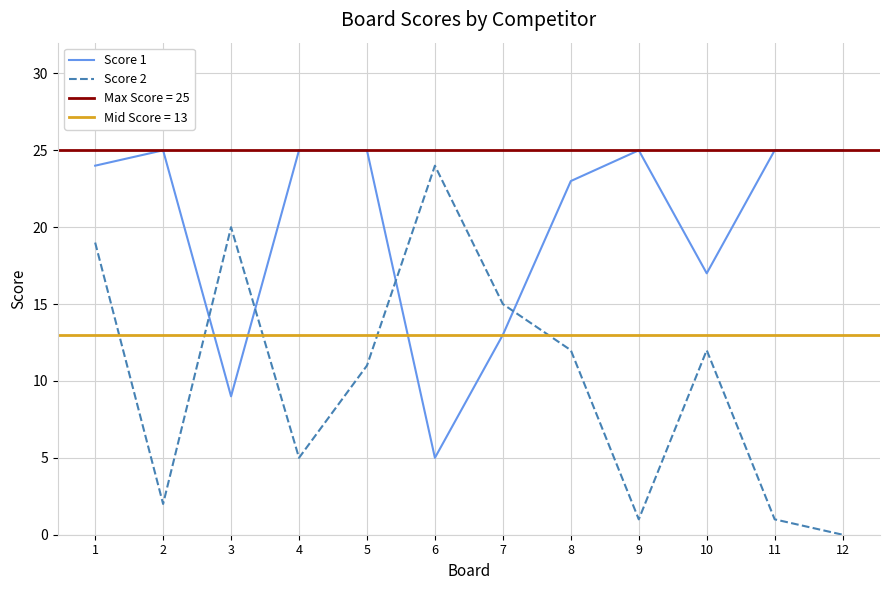

The value of Score 1 at 4 is 36. True or false?

False